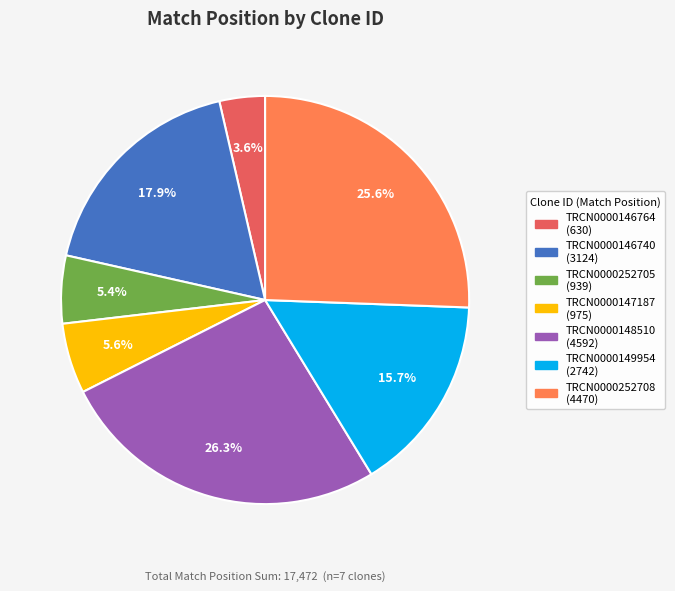

Does TRCN0000147187 account for over 50% of the chart?

No